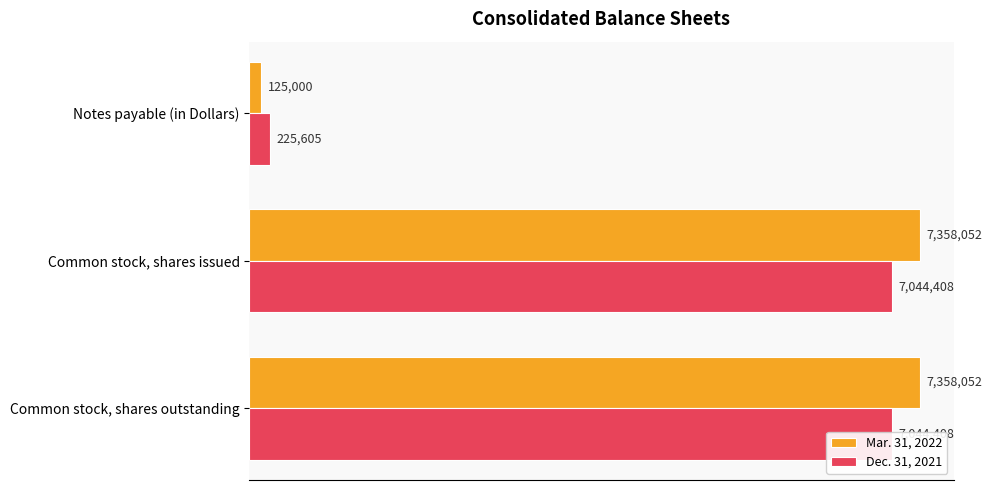

Count the Mar. 31, 2022 values in the range 125000 to 7358052.

3